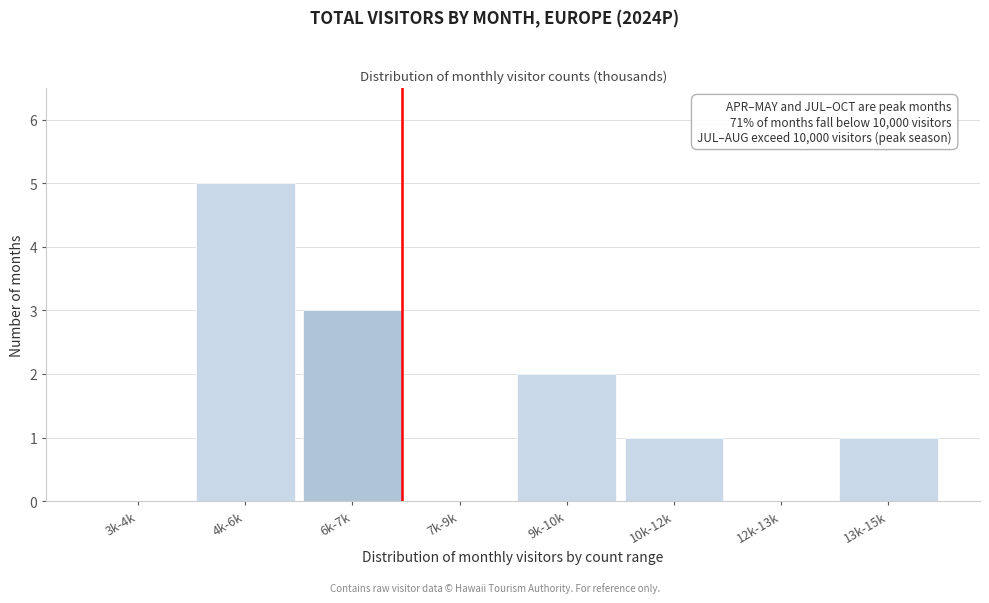

Reading left to right, extract all data points from this chart.

3k-4k=0	4k-6k=5	6k-7k=3	7k-9k=0	9k-10k=2	10k-12k=1	12k-13k=0	13k-15k=1